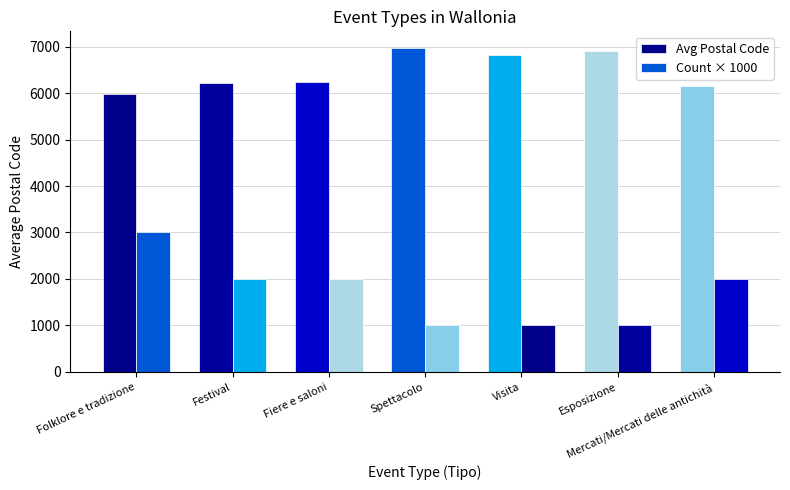

How many values in the Avg Postal Code series are below 6245?

3